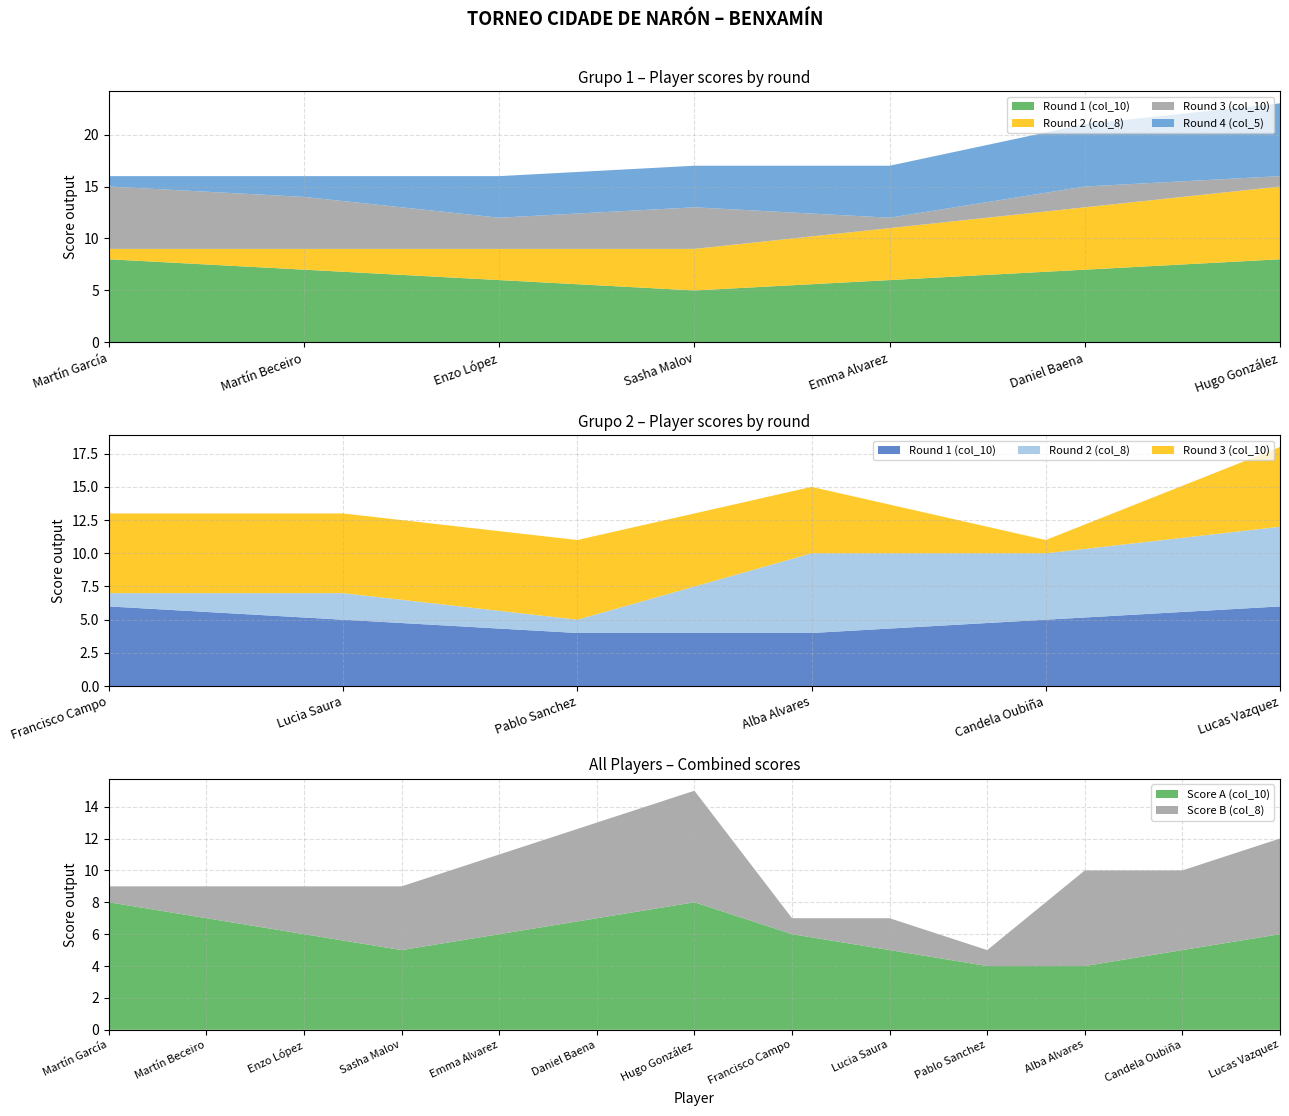

What is the minimum value for Score A (col_10)?

4